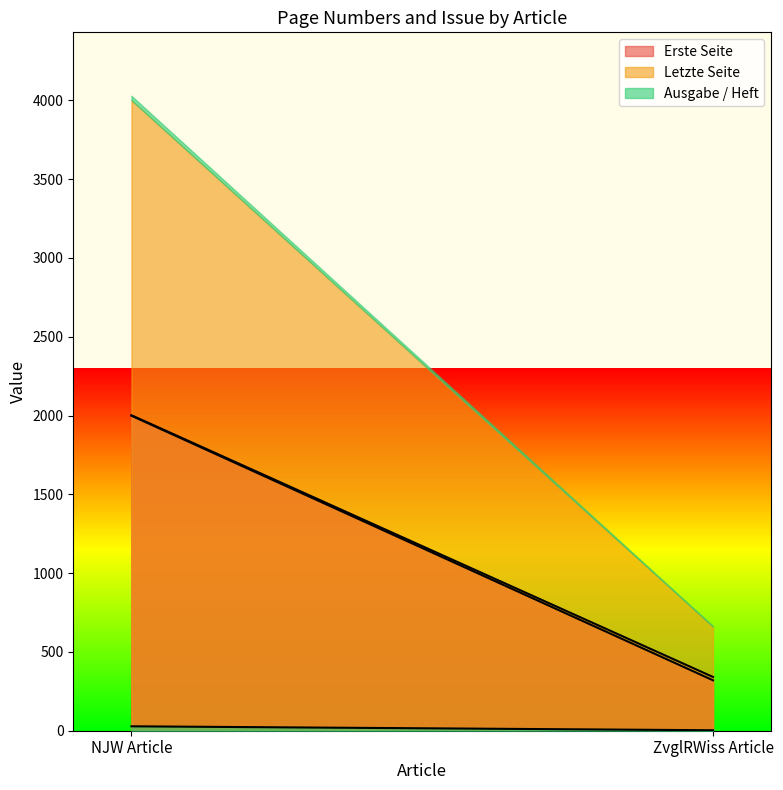

Reading left to right, transcribe all the data shown in this chart.

Erste Seite: 1999	320
Letzte Seite: 2002	341
Ausgabe / Heft: 28	3